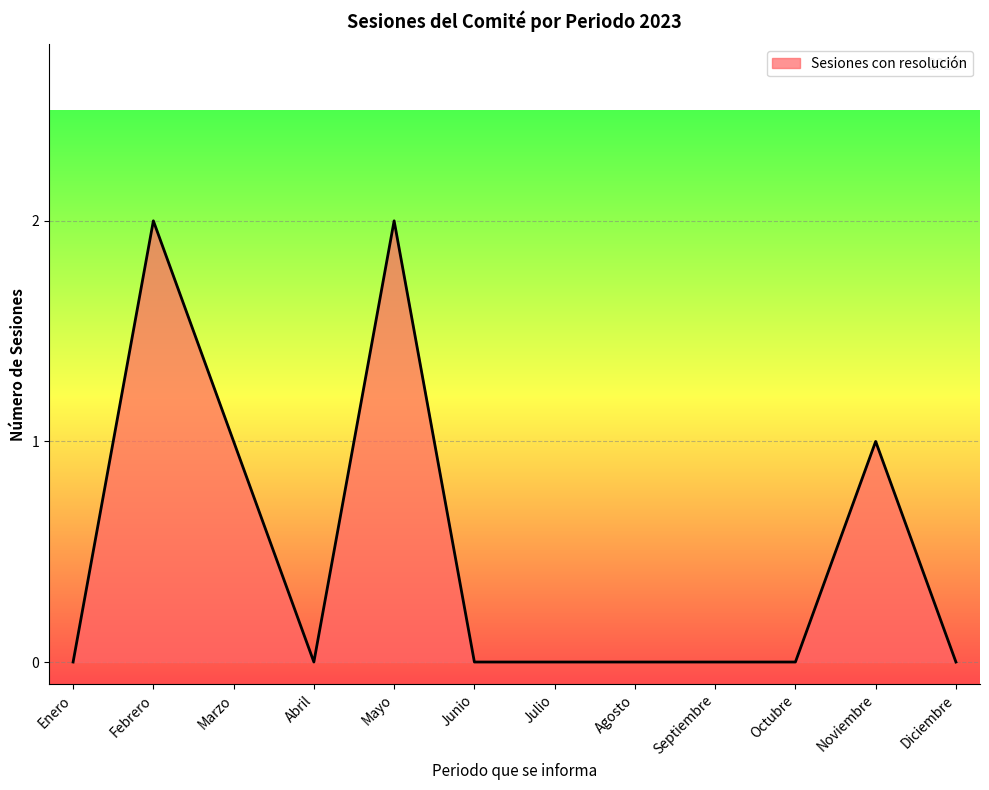

What is the ratio of the value at Noviembre to the value at Mayo?

0.5